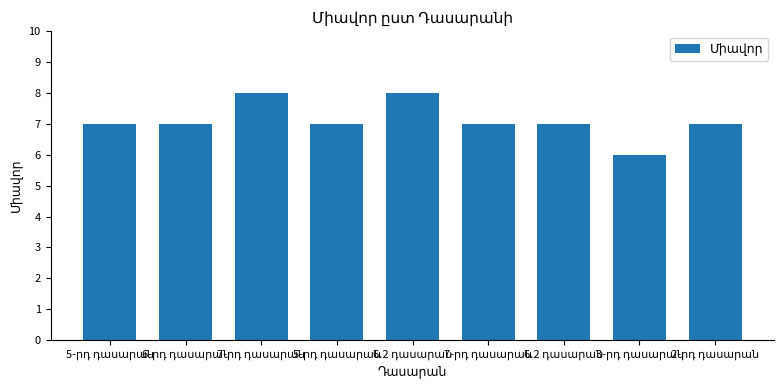

The value at 5-րդ դասարան is 3. True or false?

False